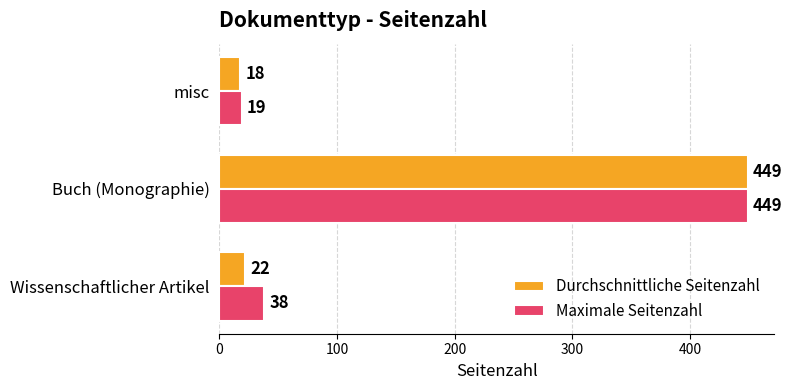

Between Wissenschaftlicher Artikel and Buch (Monographie), which series saw the biggest shift?

Durchschnittliche Seitenzahl